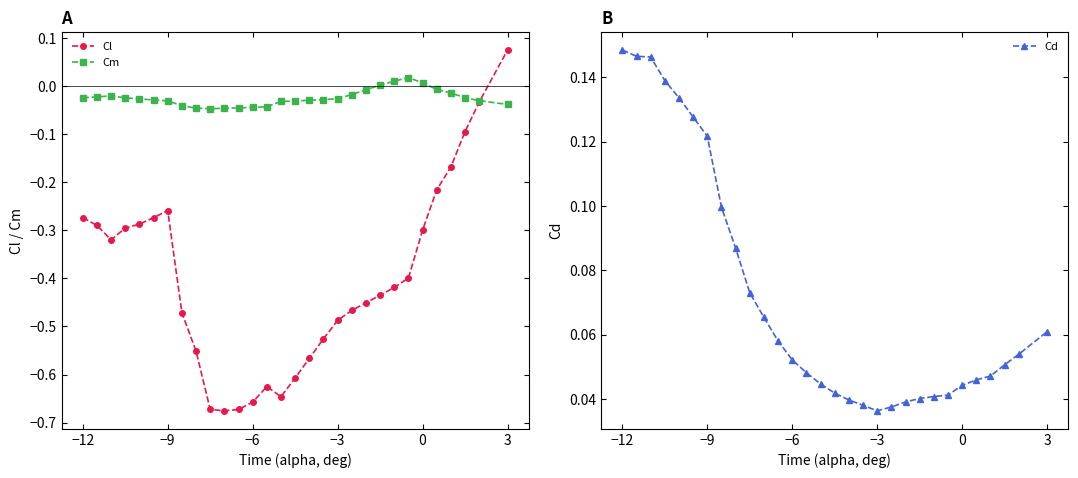

How many Cd values are between 0 and 1?

30